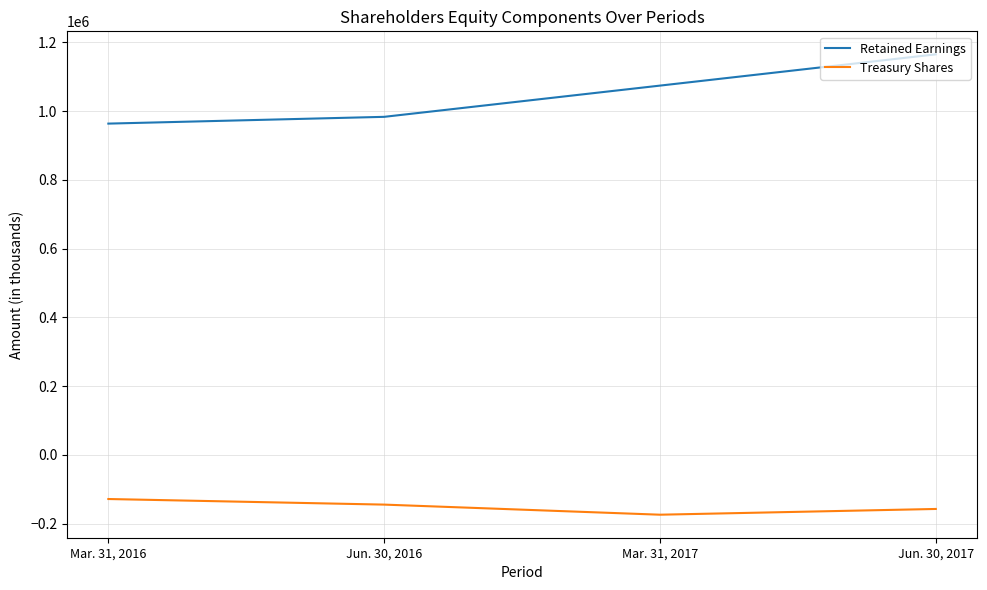

Reading left to right, what are all the values shown in this chart?

Retained Earnings: 963576	983268	1074110	1165029
Treasury Shares: -128407	-144663	-174037	-157330